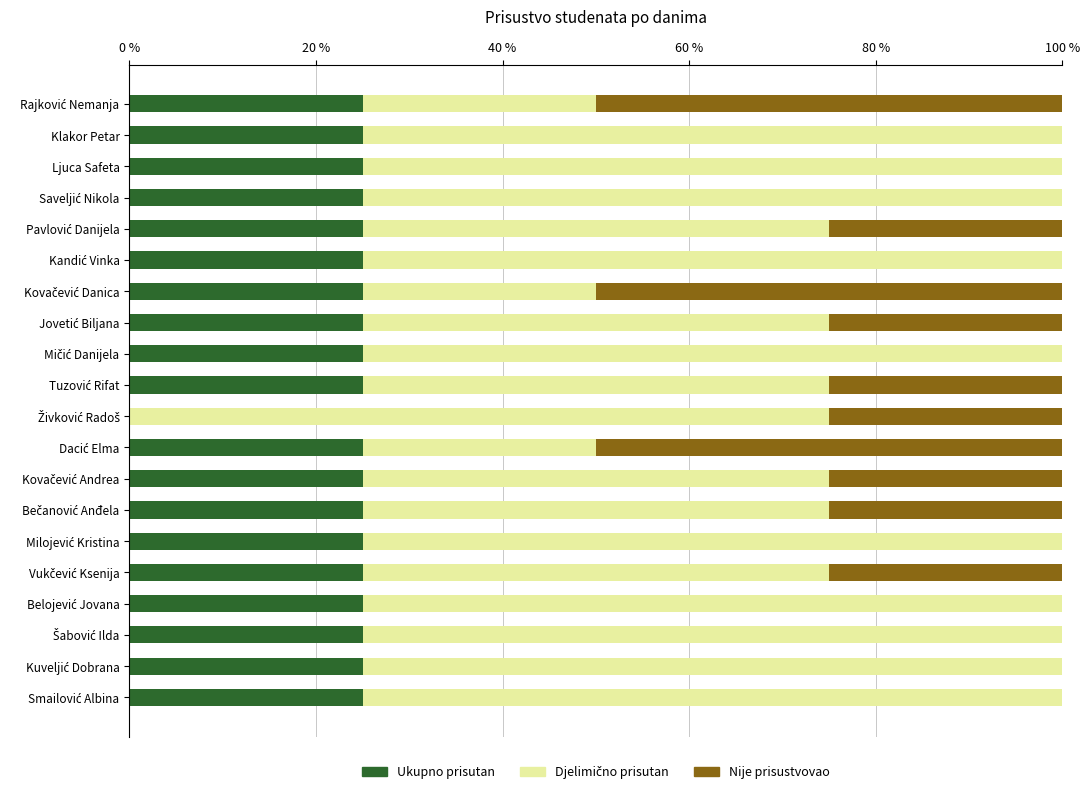

What is the maximum value for Ukupno prisutan?

25